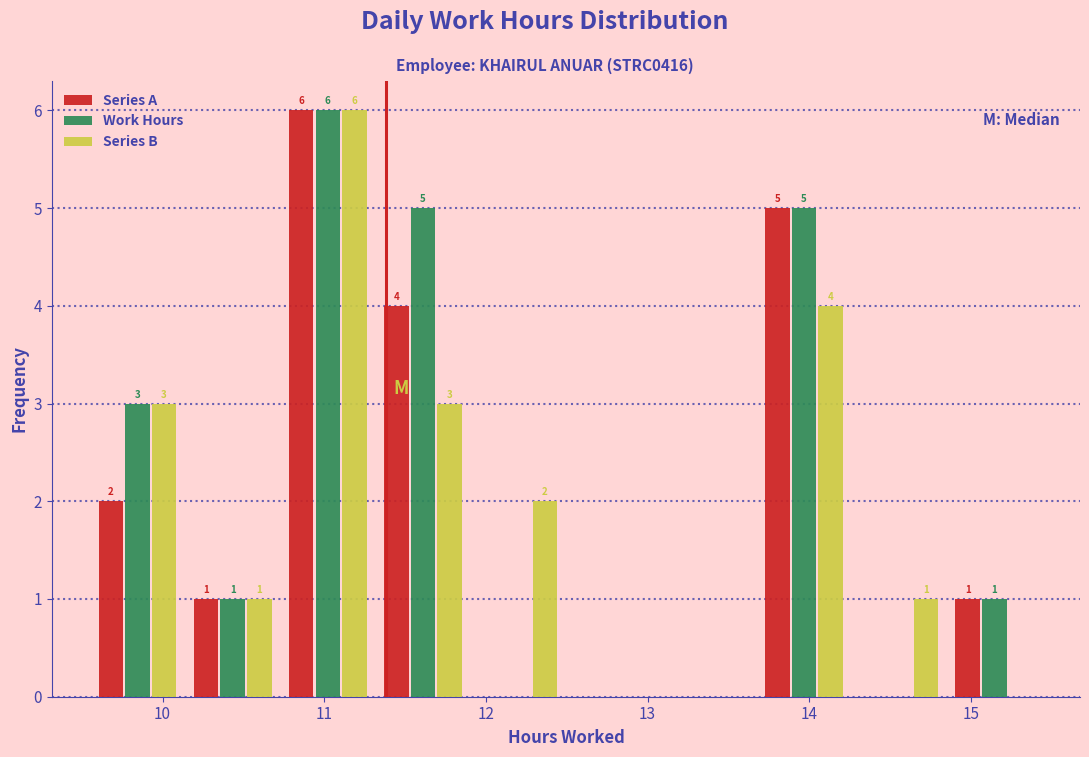

In the Series A series, which range on the x-axis has the tallest bar?

10.7 to 11.3